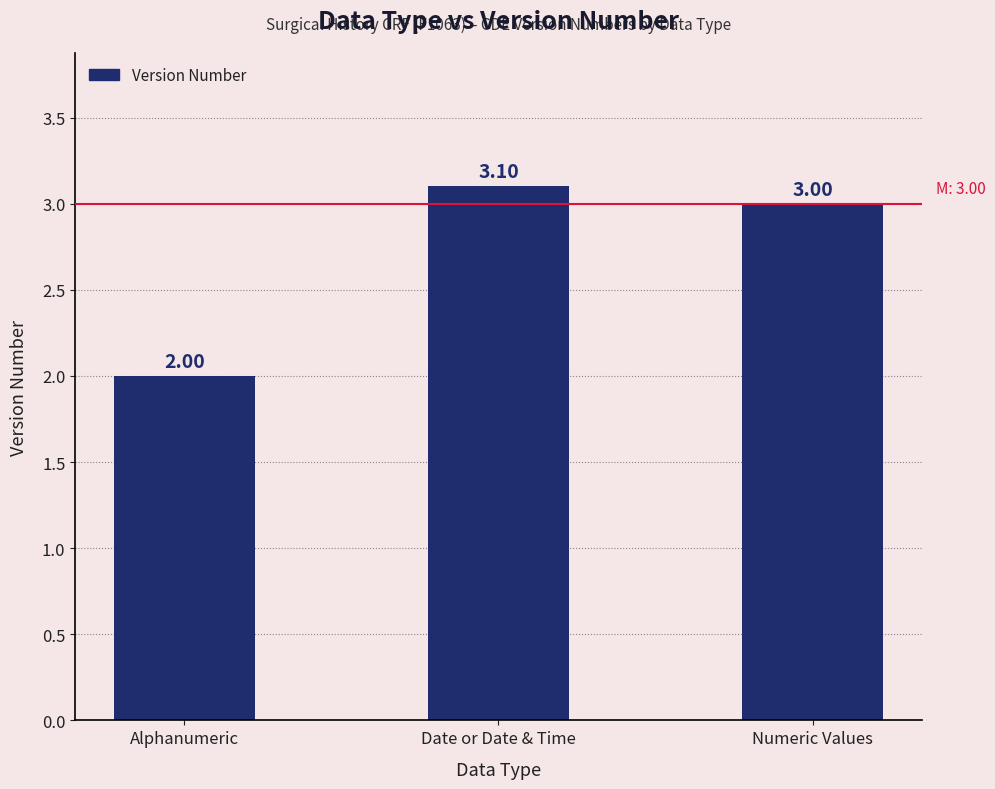

The value at Date or Date & Time is 4.0. True or false?

False